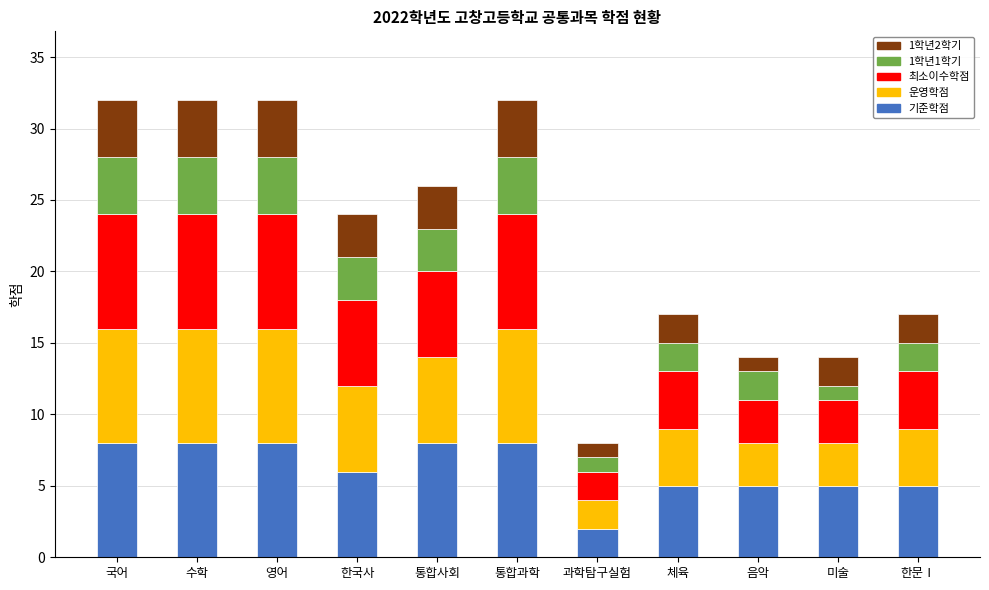

What is the highest value of the 기준학점 series?

8